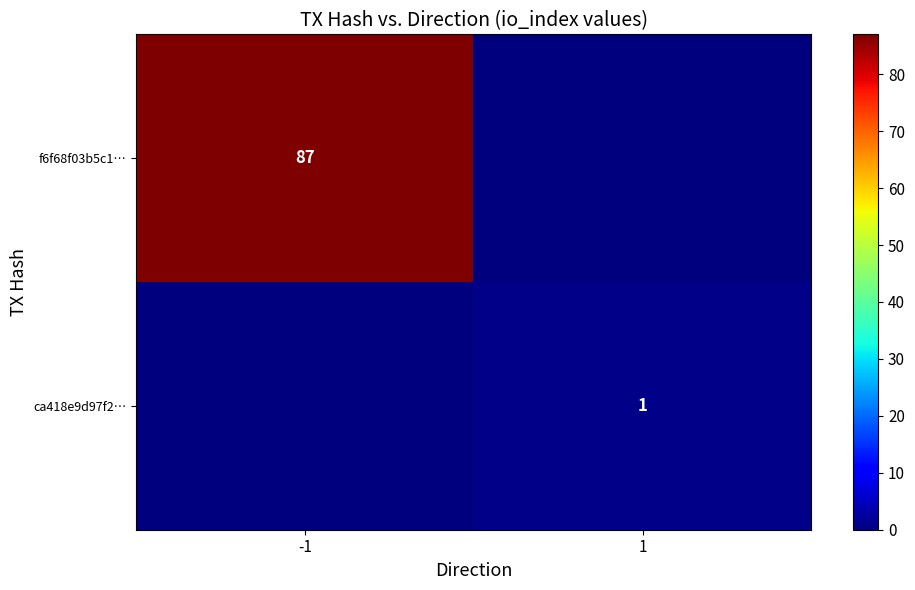

Is it true that f6f68f03b5c1… equals 87 at -1?

True